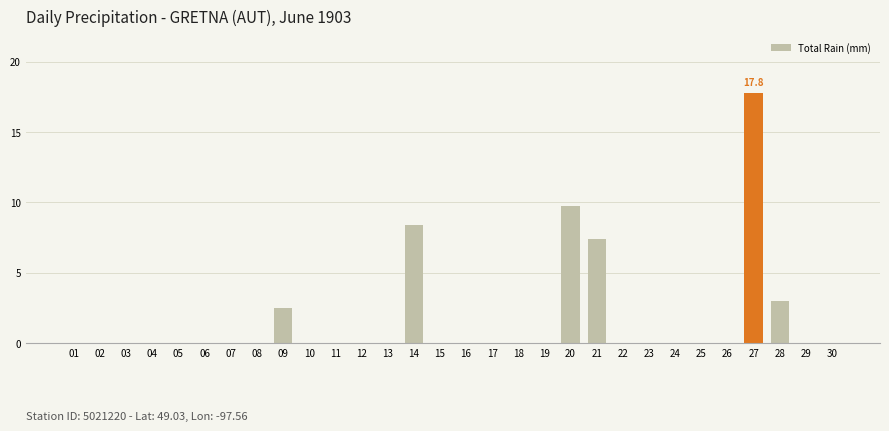

At which label is the value closest to 8?

14